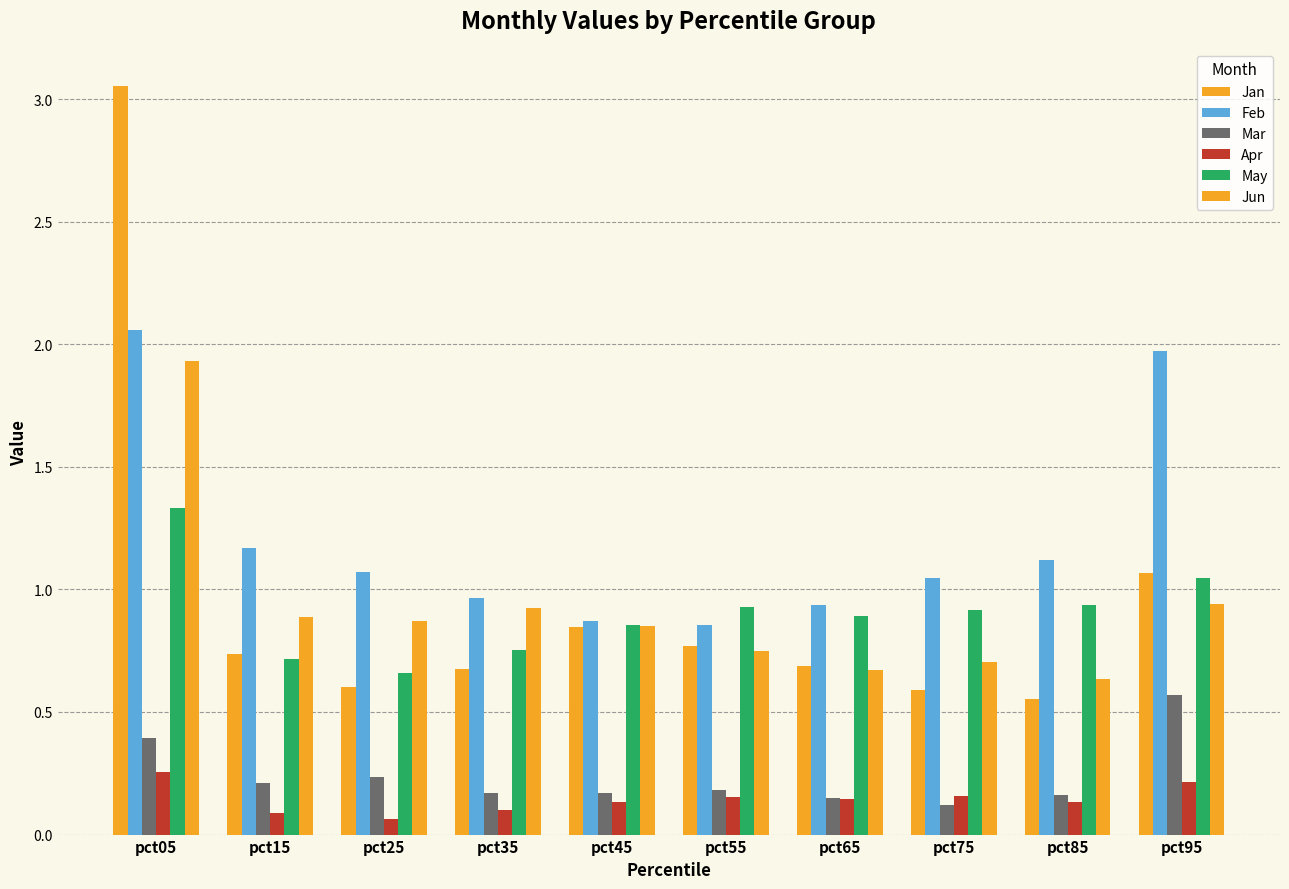

How many bars are there in each group?

6